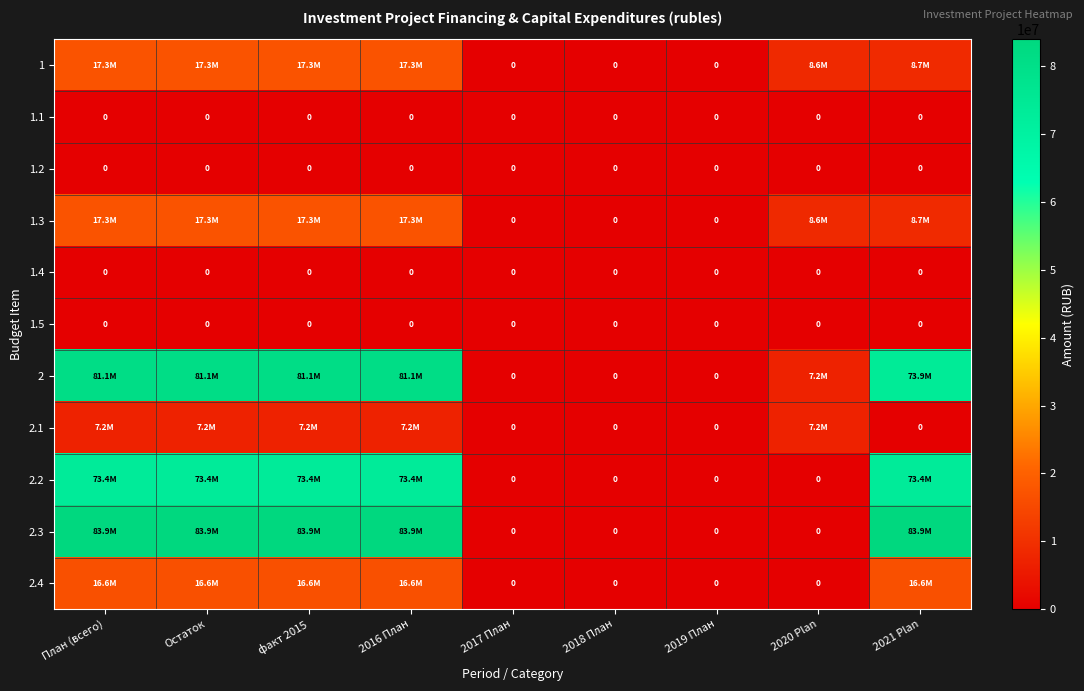

The 1.1 series shows 0 at Остаток. True or false?

True